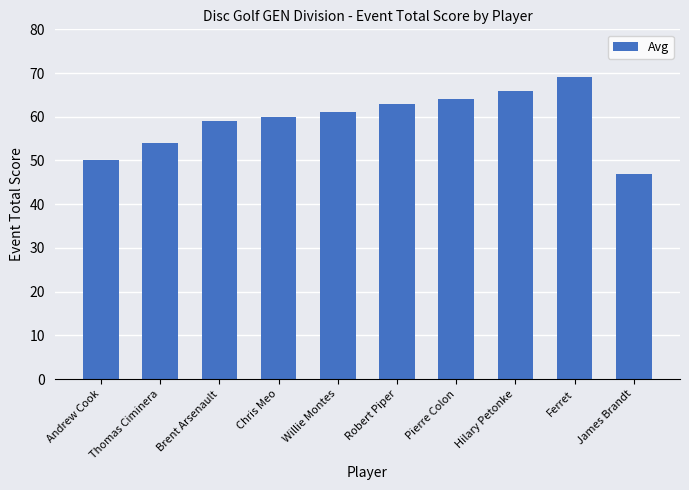

Between James Brandt and Robert Piper, which is larger?

Robert Piper